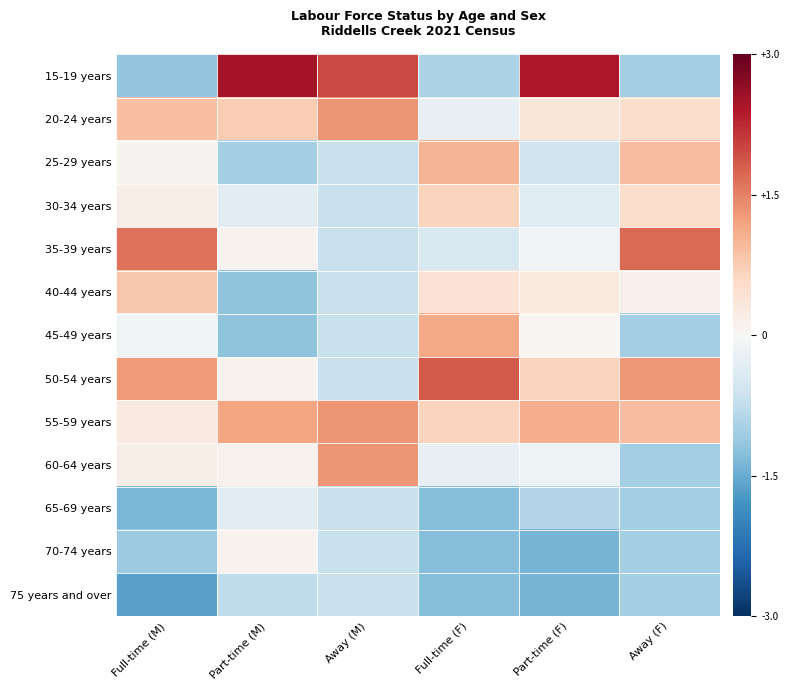

How many data points does each series have?

6